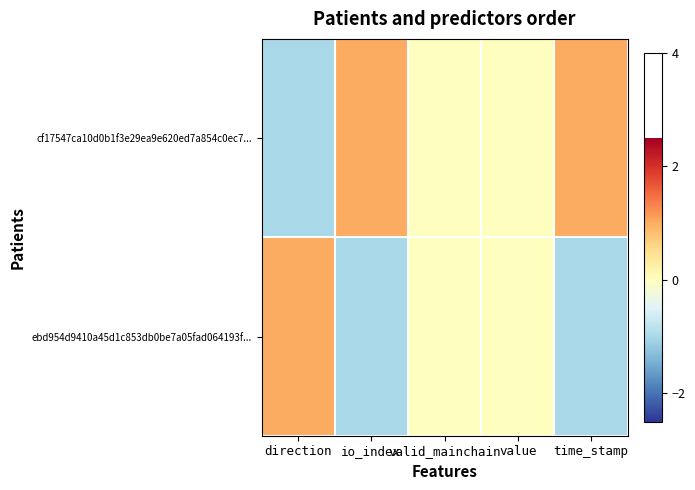

Reading right to left, extract all data points from this chart.

cf17547ca10d0b1f3e29ea9e620ed7a854c0ec7...: time_stamp=1	value=0	valid_mainchain=0	io_index=1	direction=-1
ebd954d9410a45d1c853db0be7a05fad064193f...: time_stamp=-1	value=0	valid_mainchain=0	io_index=-1	direction=1